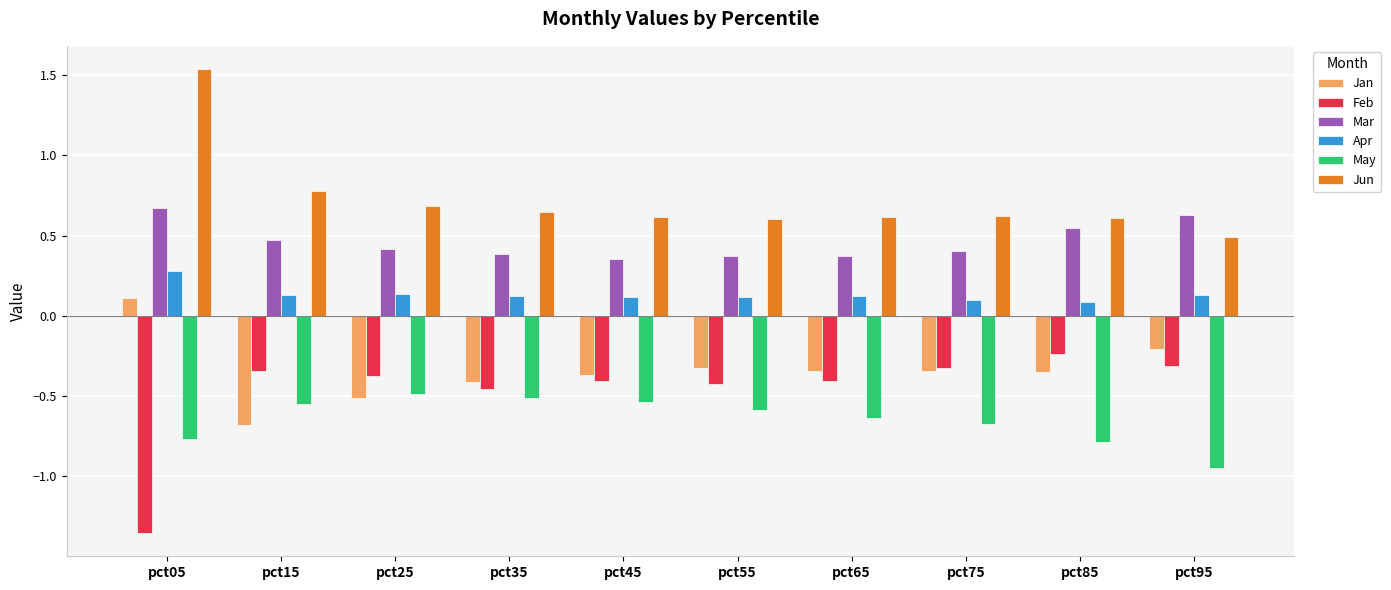

Count the Jun values in the range 0 to 1.

9